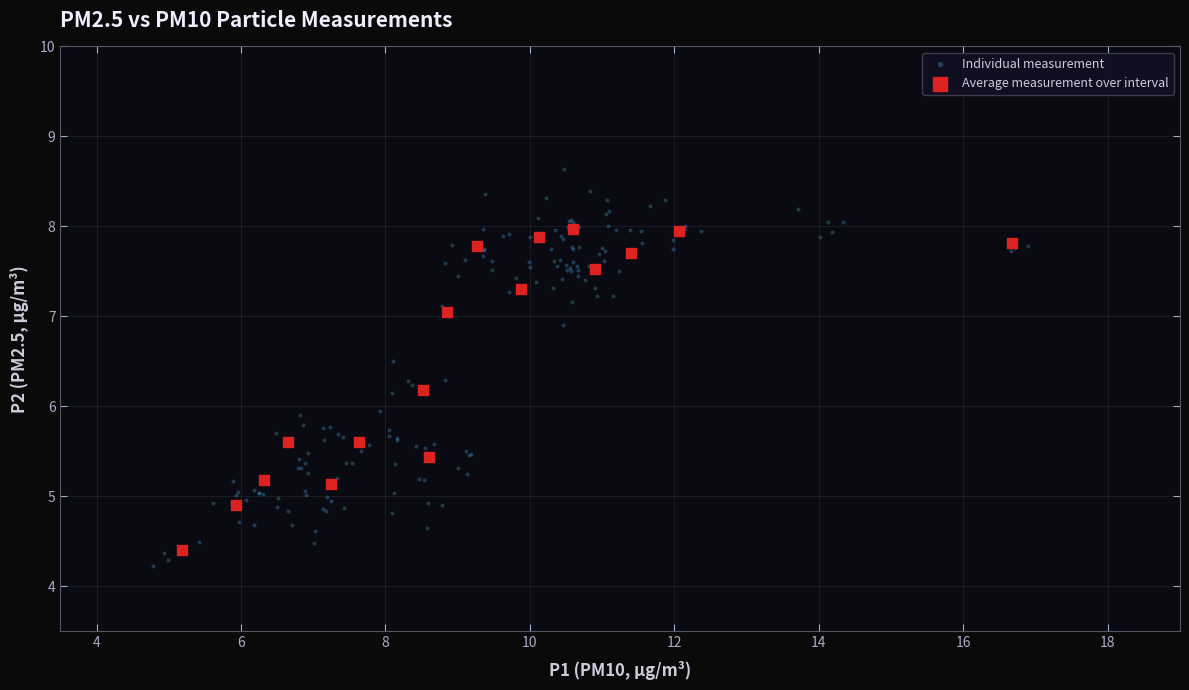

Which series has the largest Y range (max minus min)?

Individual measurement